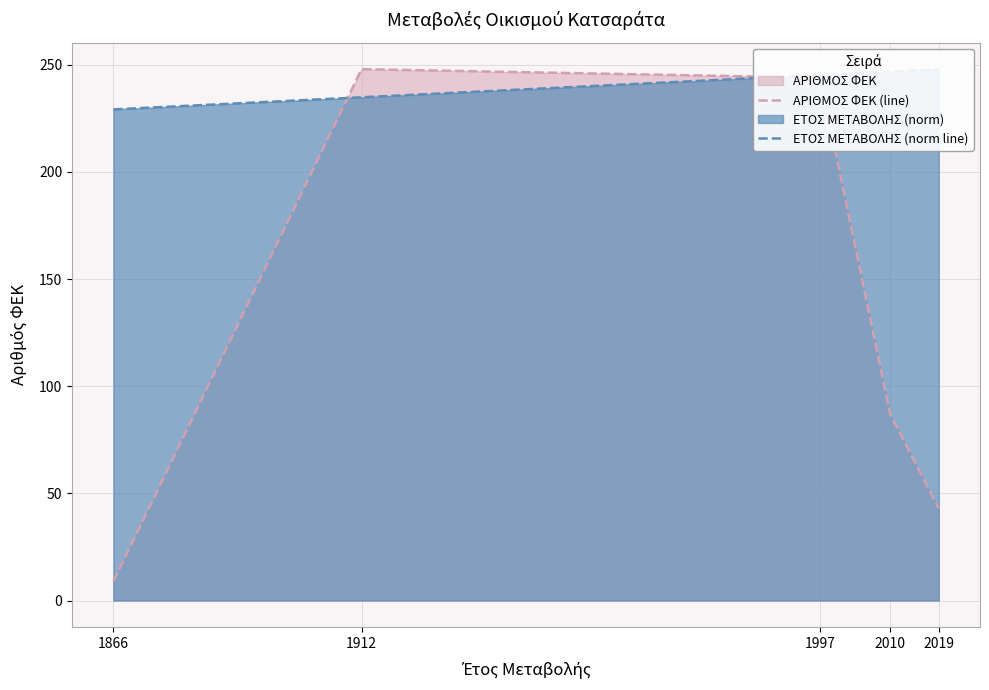

Between 1866 and 2010, which series saw the biggest shift?

ΑΡΙΘΜΟΣ ΦΕΚ (line)